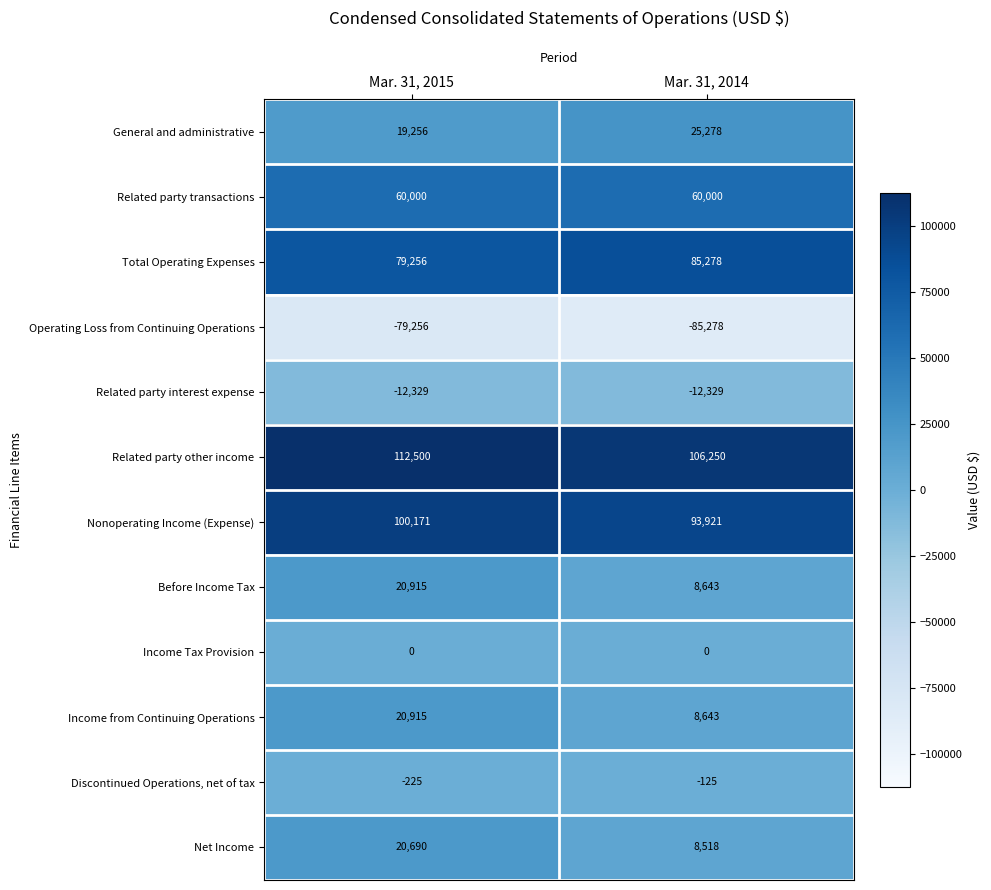

What is the difference between the highest and lowest values at Mar. 31, 2015?

191756